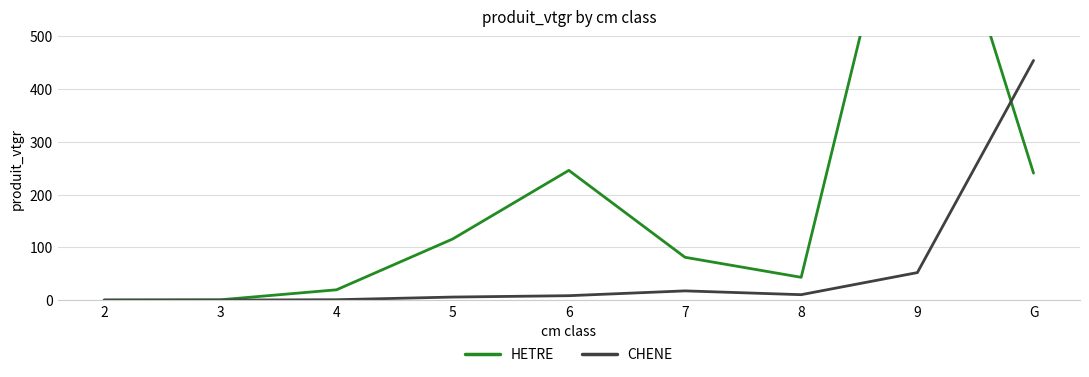

At which category is the sum across all series the highest?

9